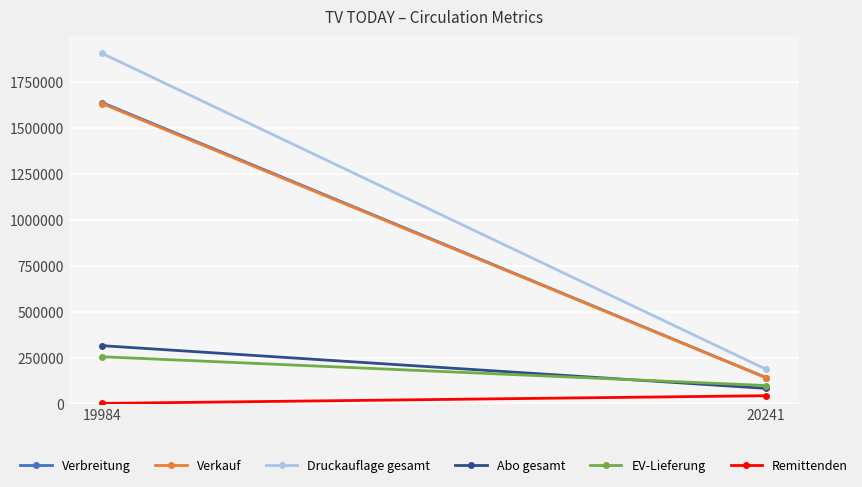

Which has a higher value, 20241 or 19984?

19984